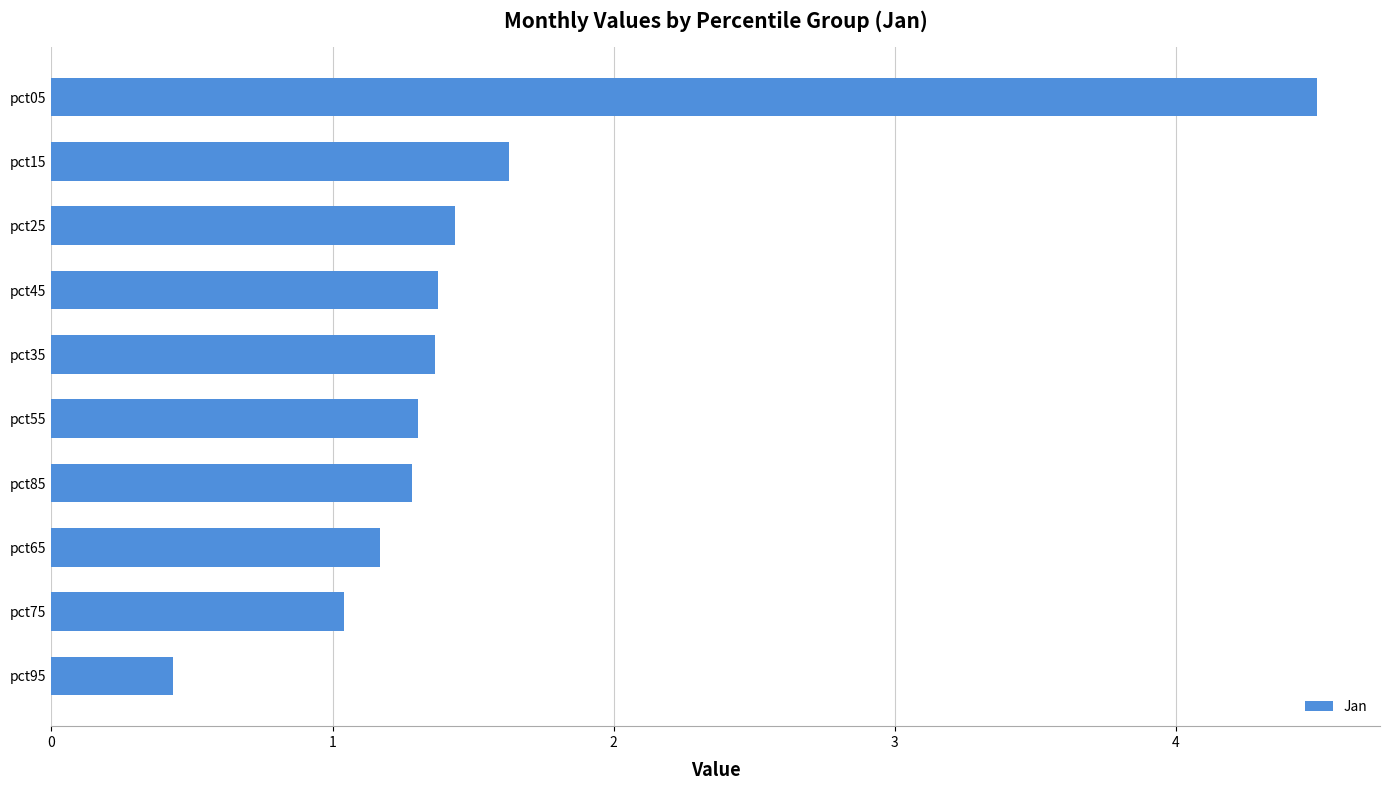

Which label corresponds to the smallest value in the chart?

pct95